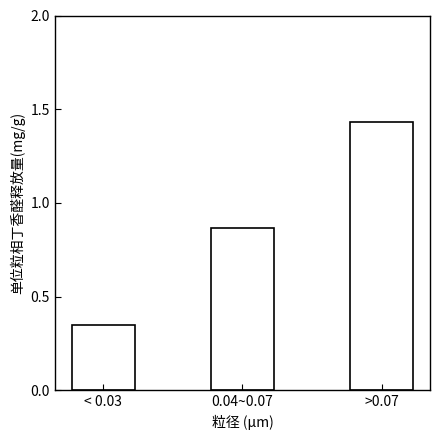

What is the difference between the values at 0.04~0.07 and >0.07?

0.6